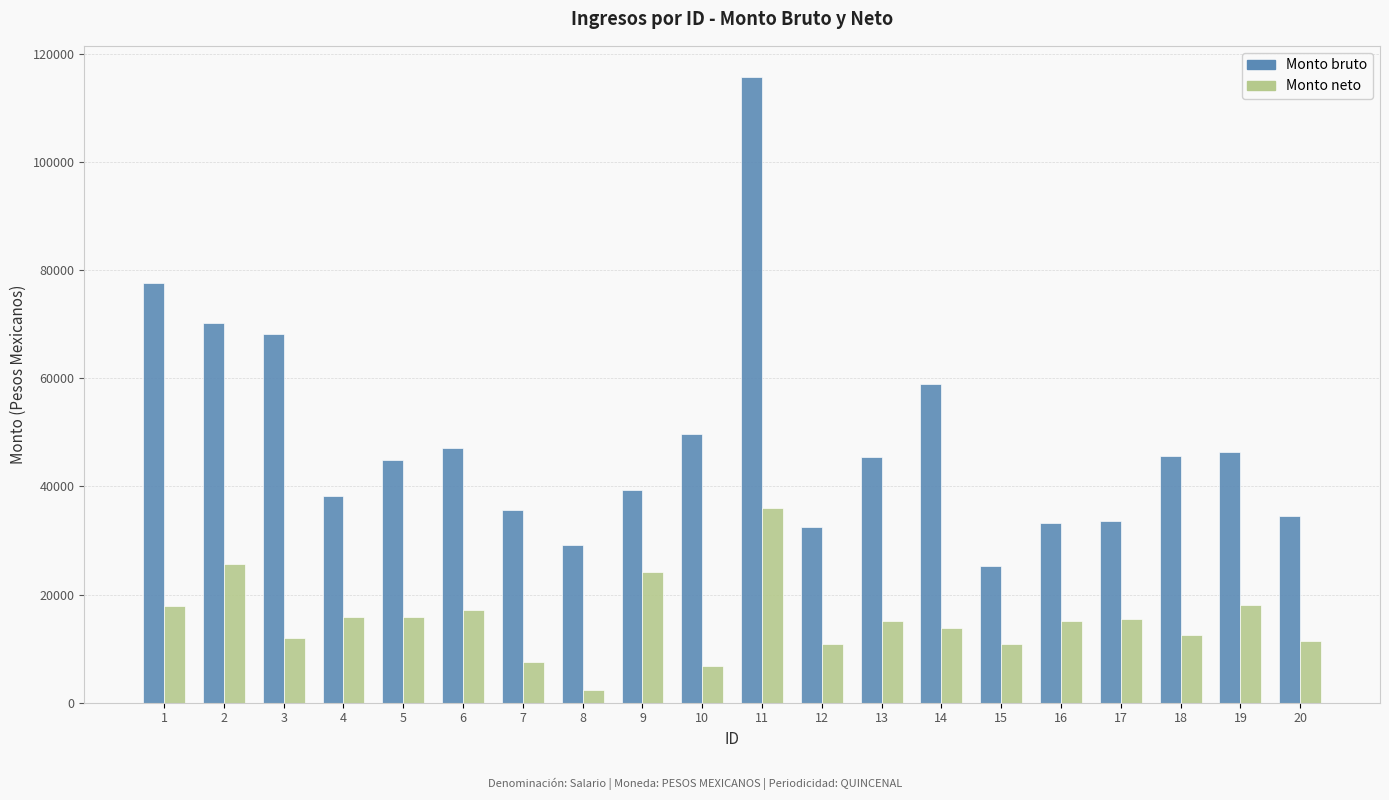

How many groups of bars are there?

20